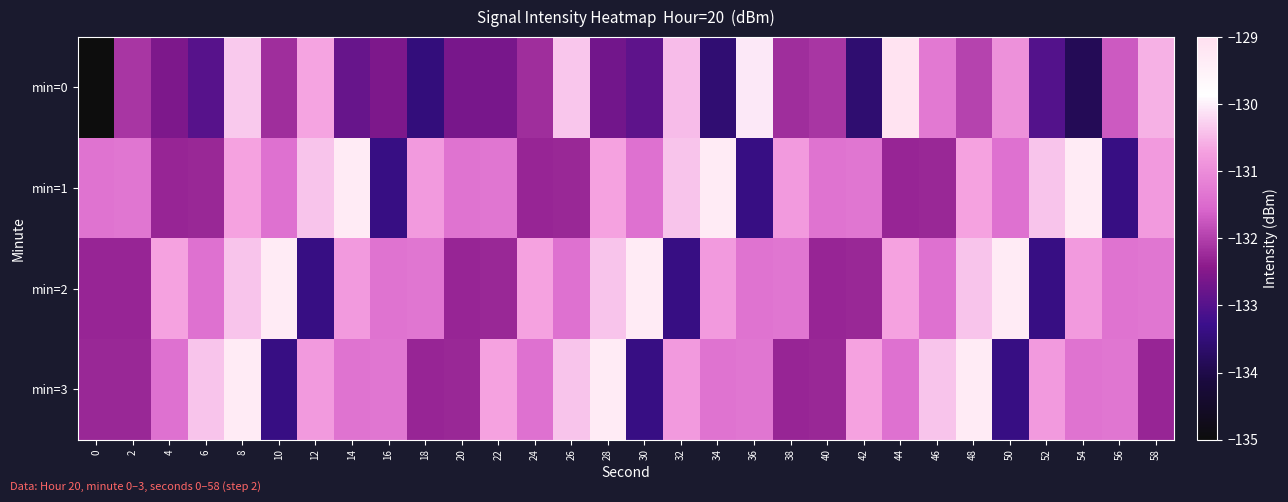

Count the number of categories in the chart.

30